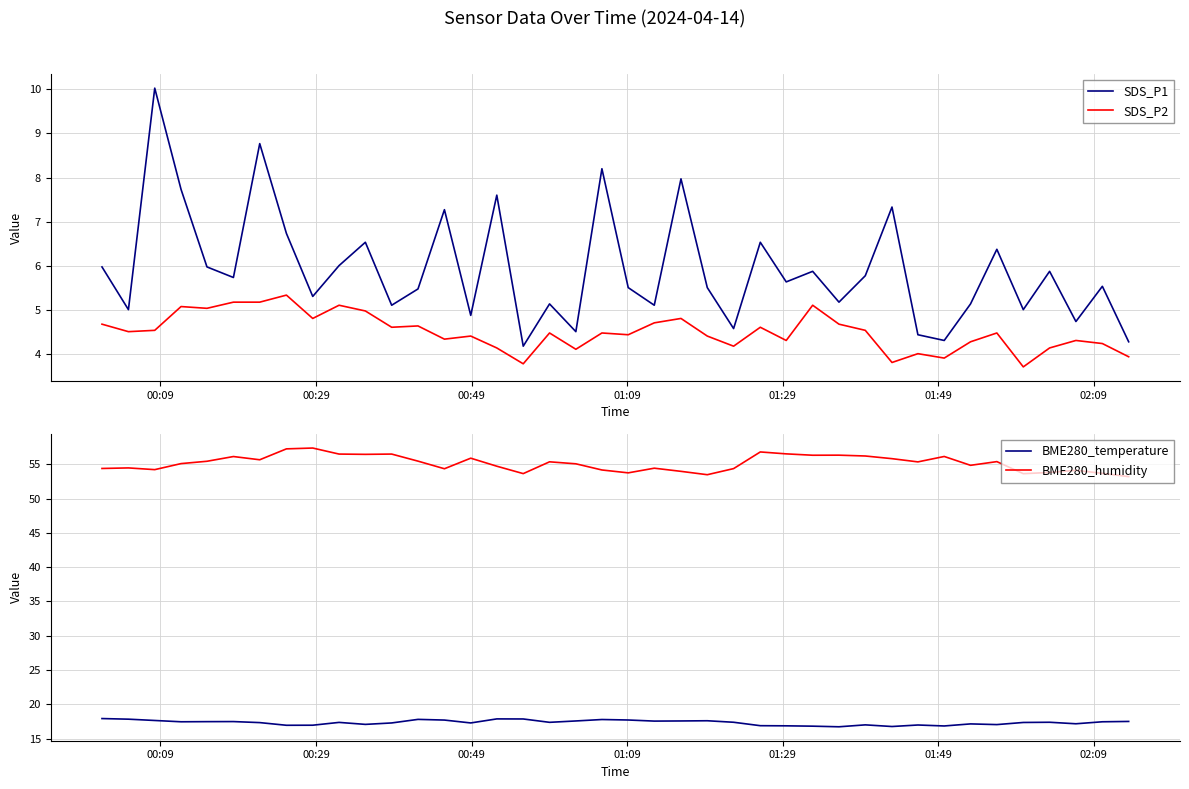

True or false: SDS_P2 and SDS_P1 cross at least once.

False